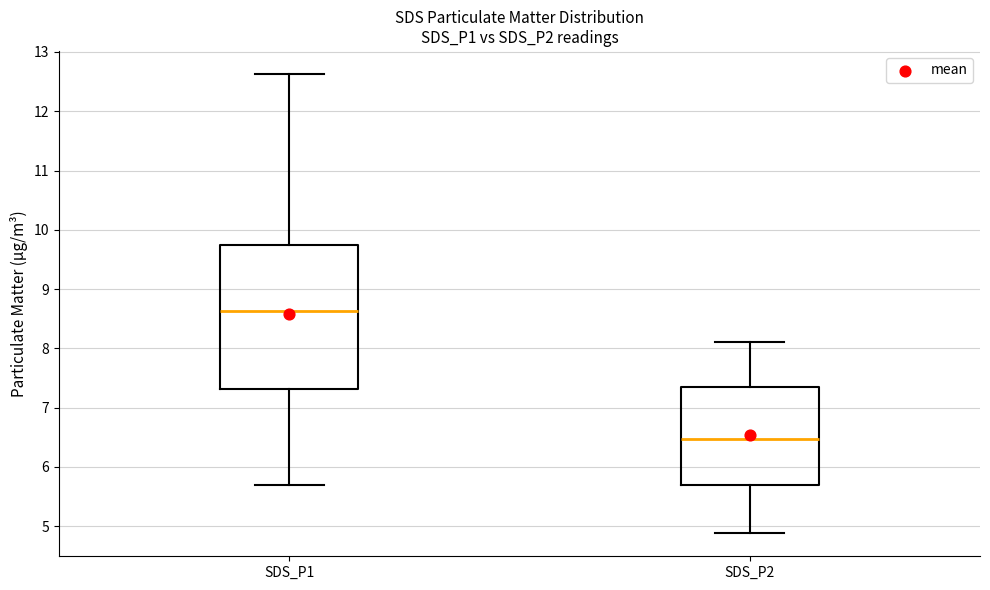

Reading left to right, transcribe this box plot: for each box, give where its median line is, the range the box spans, and where its two whiskers end, as read against the y-axis. The values are not printed on the chart, so give them approximately, as read against the axis.

SDS_P1: median 8.6, box 7.3 to 9.7, whiskers 5.7 to 12.6
SDS_P2: median 6.5, box 5.7 to 7.4, whiskers 4.9 to 8.1